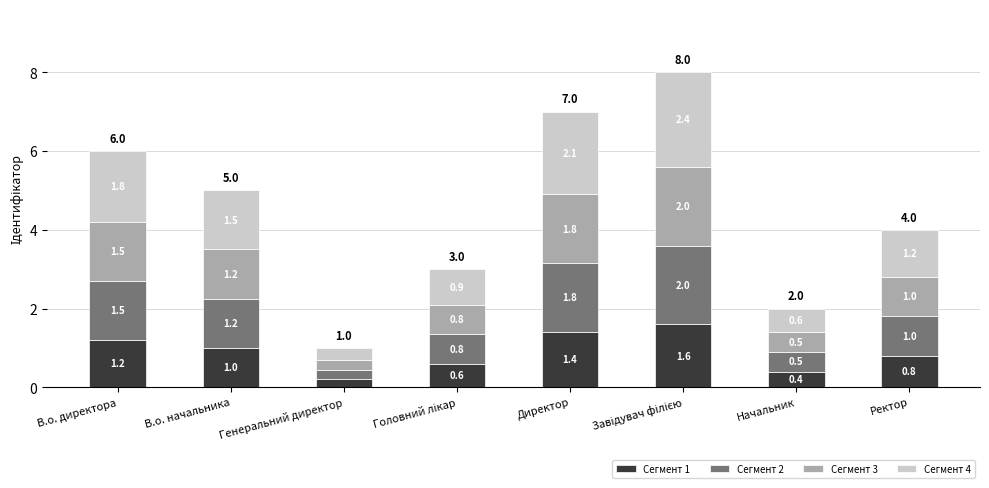

What is the maximum value for Сегмент 1?

1.6